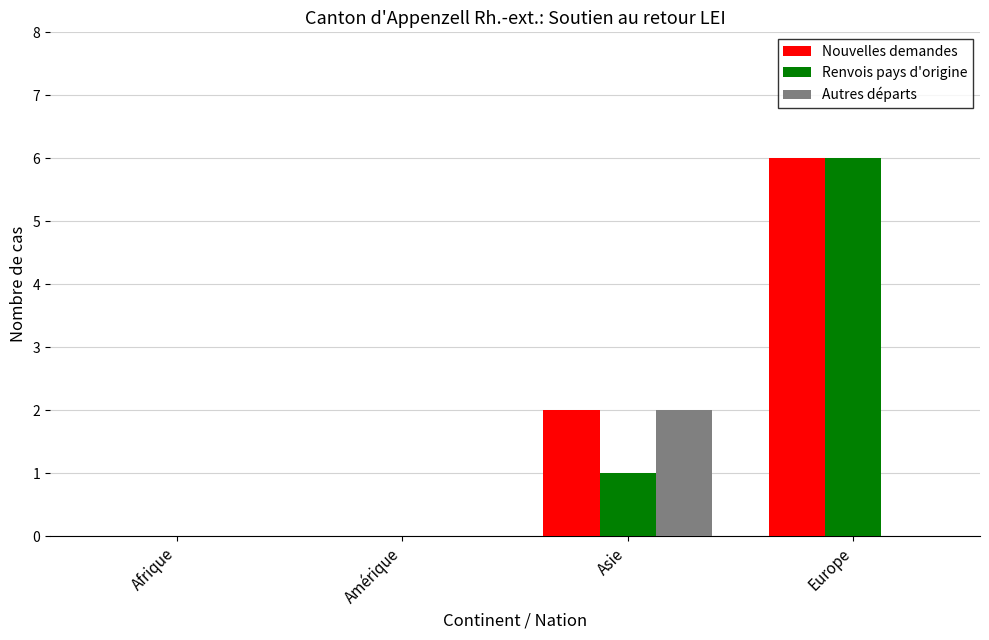

The value of Autres départs at Afrique is 1. True or false?

False